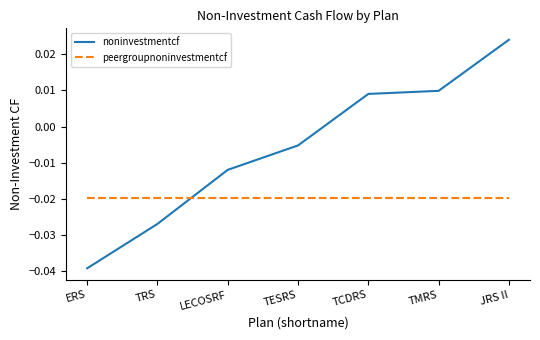

At which label is noninvestmentcf closest to 0?

TESRS